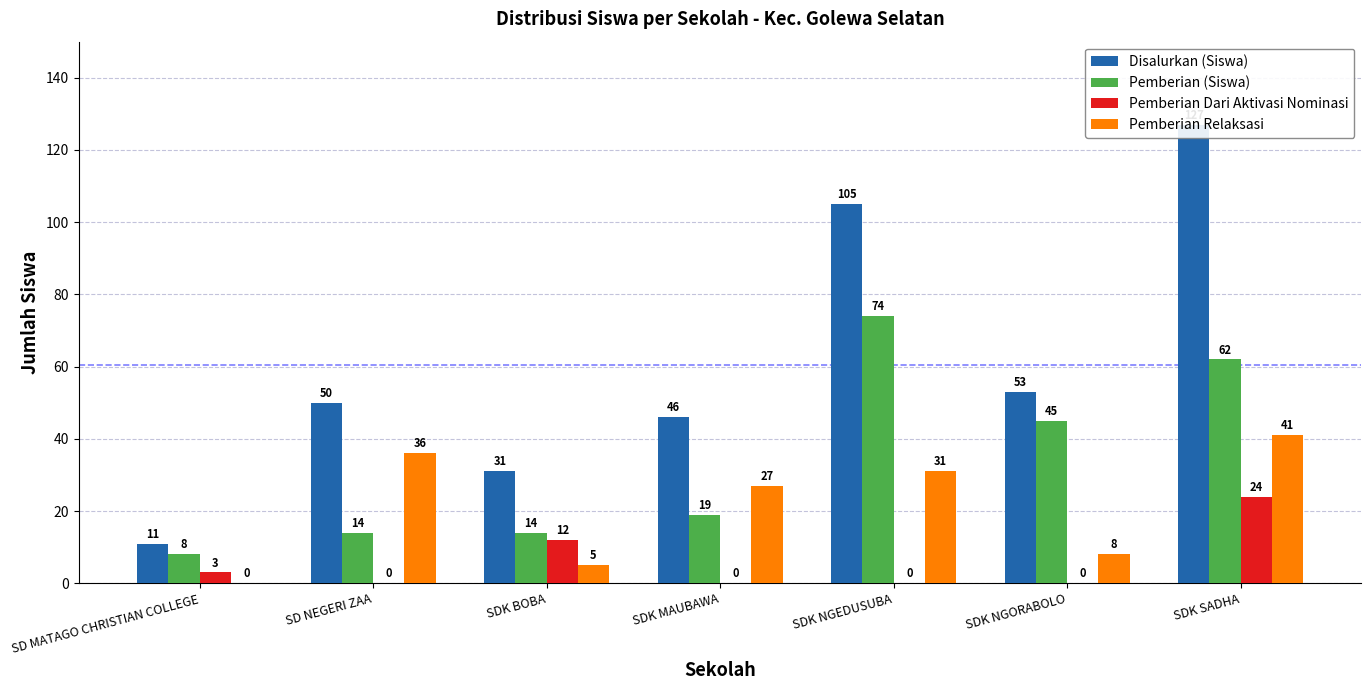

Where is Pemberian Dari Aktivasi Nominasi nearest to the value 12?

SDK BOBA